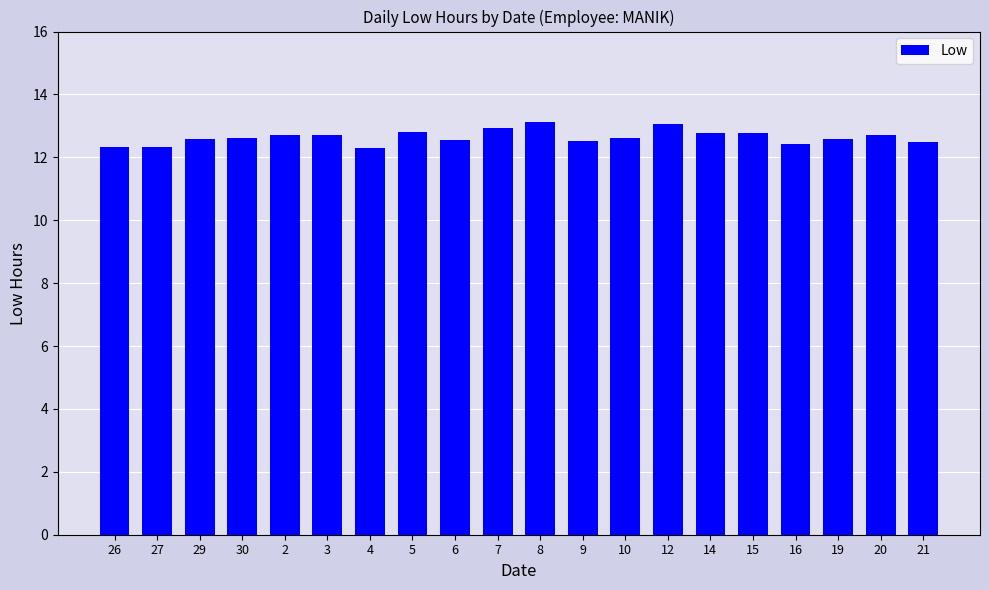

What is the difference between the values at 8 and 27?

0.8